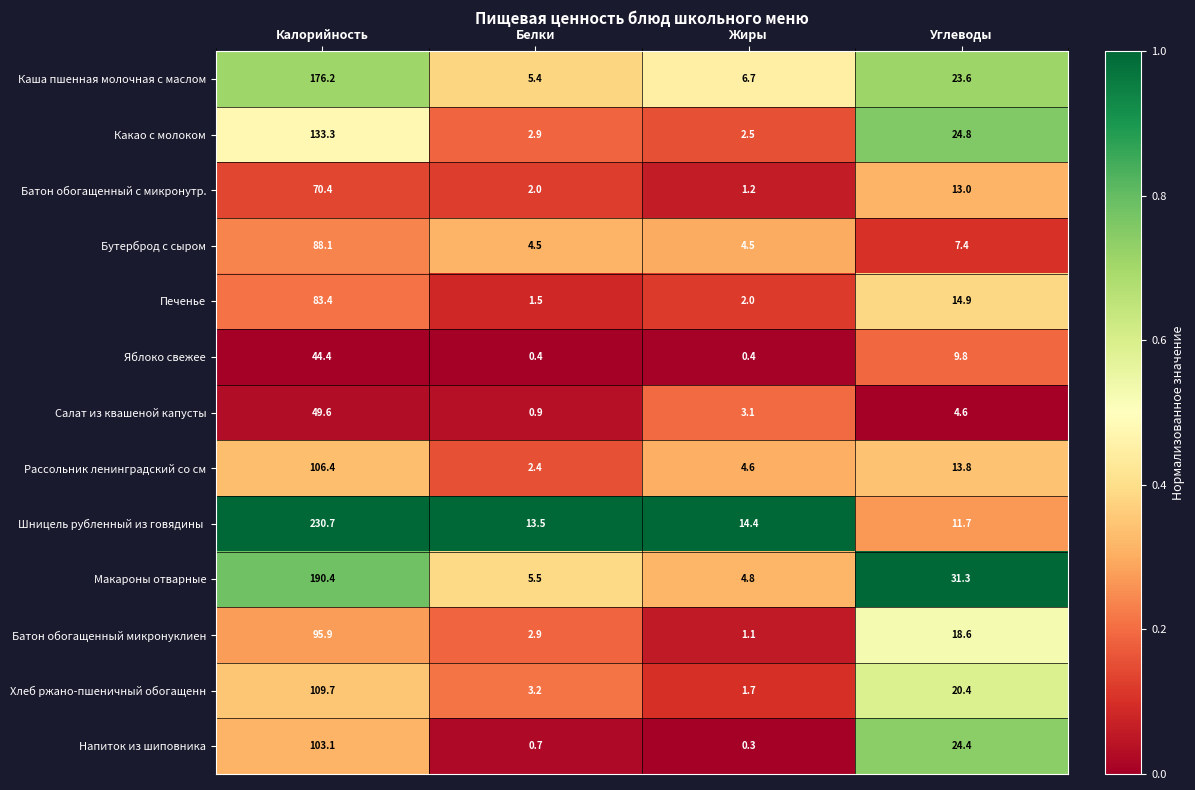

At which label is Яблоко свежее closest to 22?

Углеводы